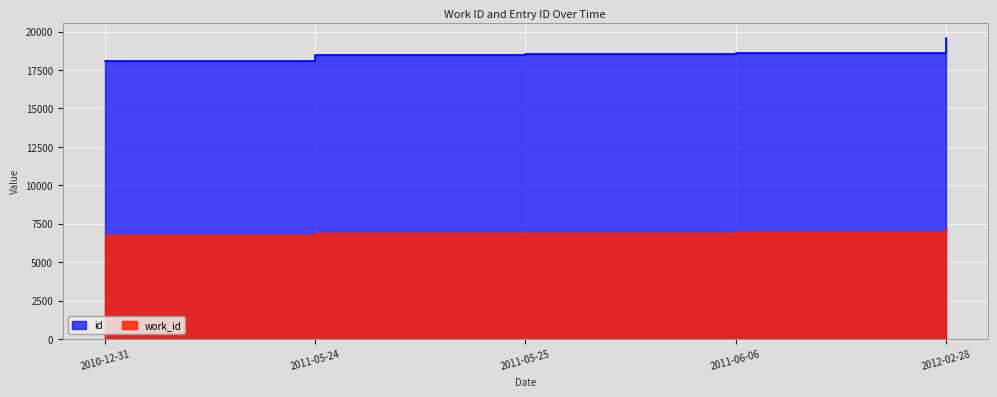

What is the minimum value shown in the chart?

6786